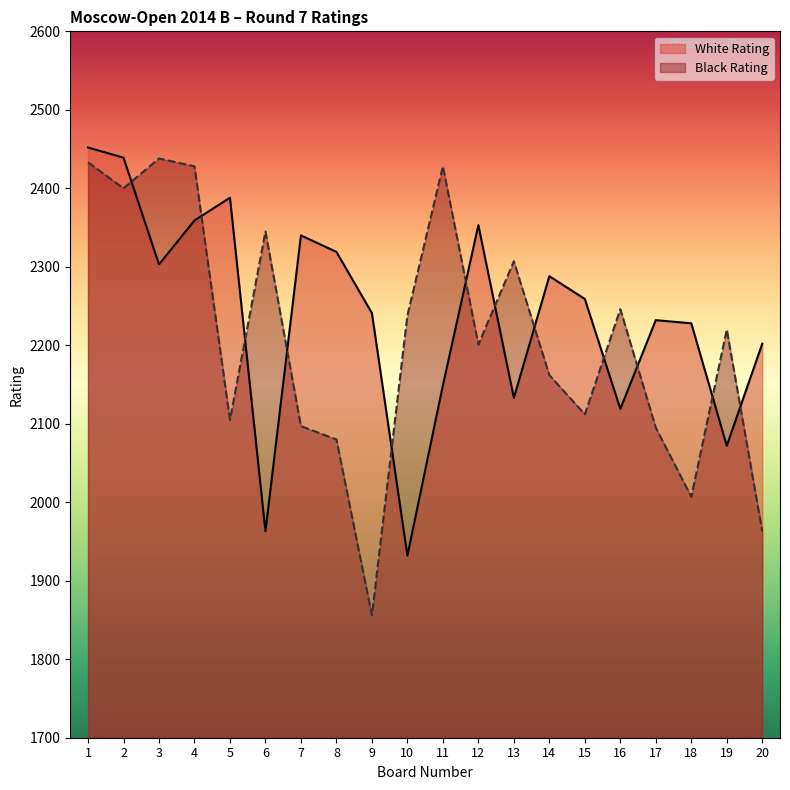

Reading left to right, list all the values displayed in this chart.

White Rating: 2452	2439	2303	2359	2388	1963	2340	2319	2241	1932	2149	2353	2133	2288	2259	2119	2232	2228	2072	2202
Black Rating: 2433	2400	2438	2428	2105	2345	2097	2080	1856	2238	2428	2201	2307	2162	2112	2246	2095	2007	2220	1963